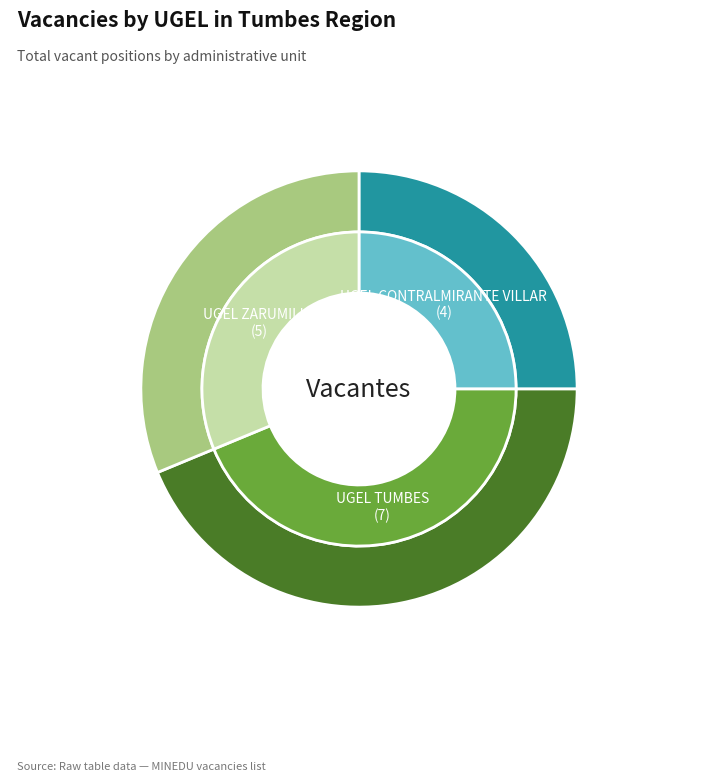

What is the change in value from UGEL TUMBES to UGEL ZARUMILLA?

-2